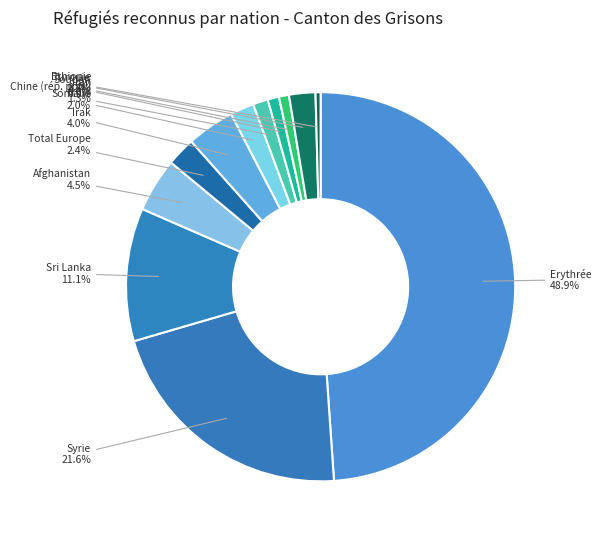

Which has a higher value, Turquie or Erythrée?

Erythrée